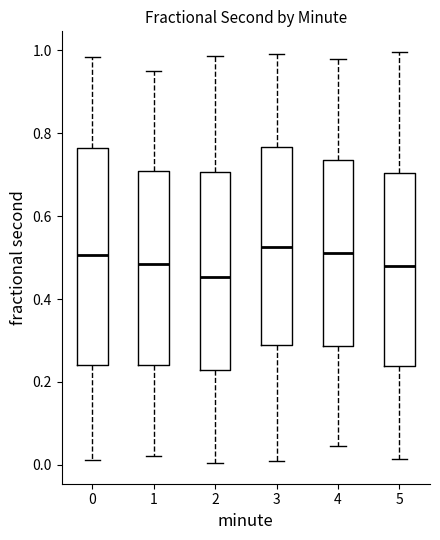

Which box is the tallest, from its lower edge to its upper edge?

0